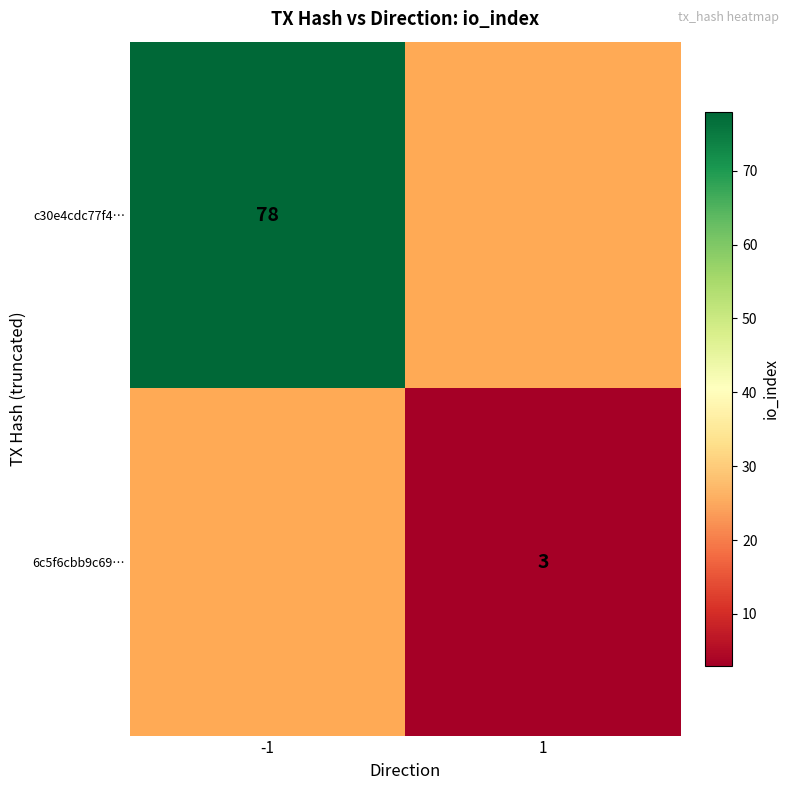

Which label corresponds to the smallest value in the chart?

1